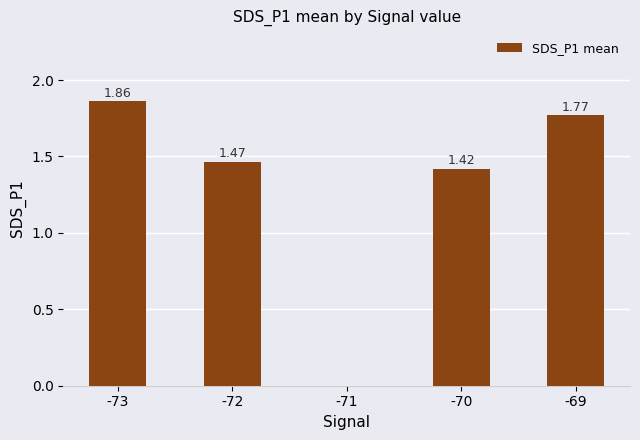

What is the change in value from -73 to -70?

-0.4